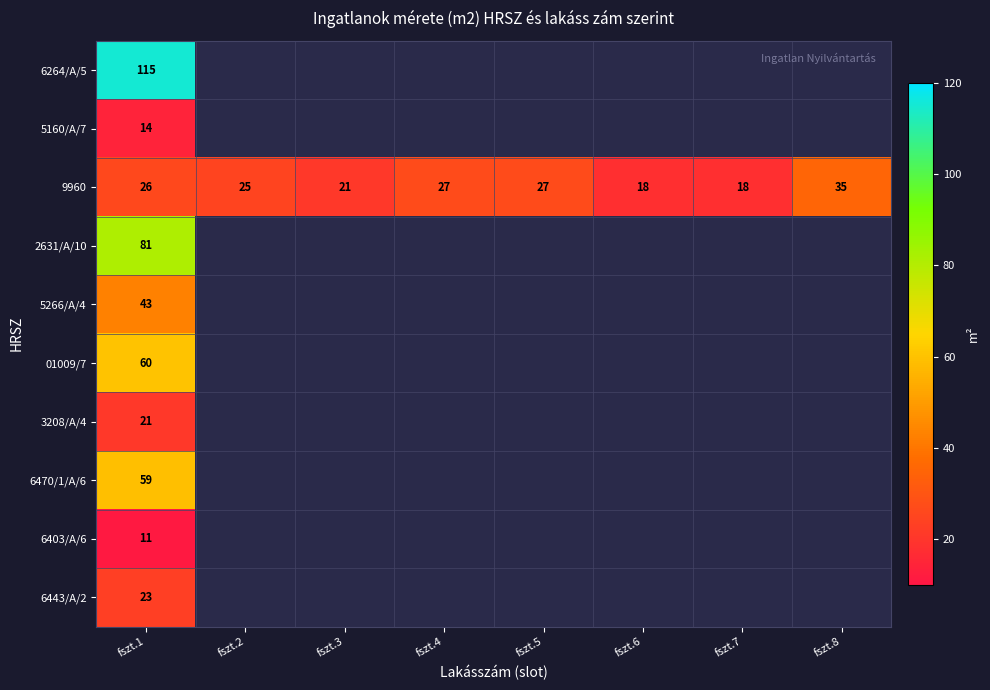

Which has a higher value, fszt.5 or fszt.4?

fszt.4